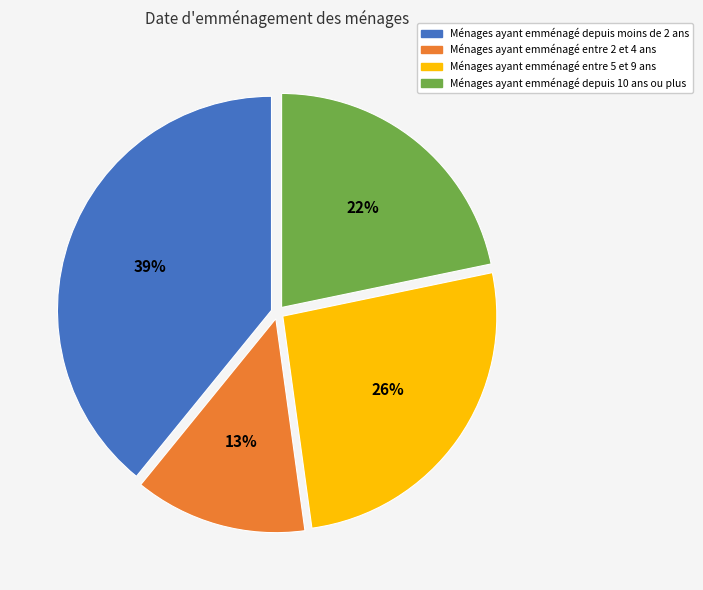

Does any single category account for the majority?

No